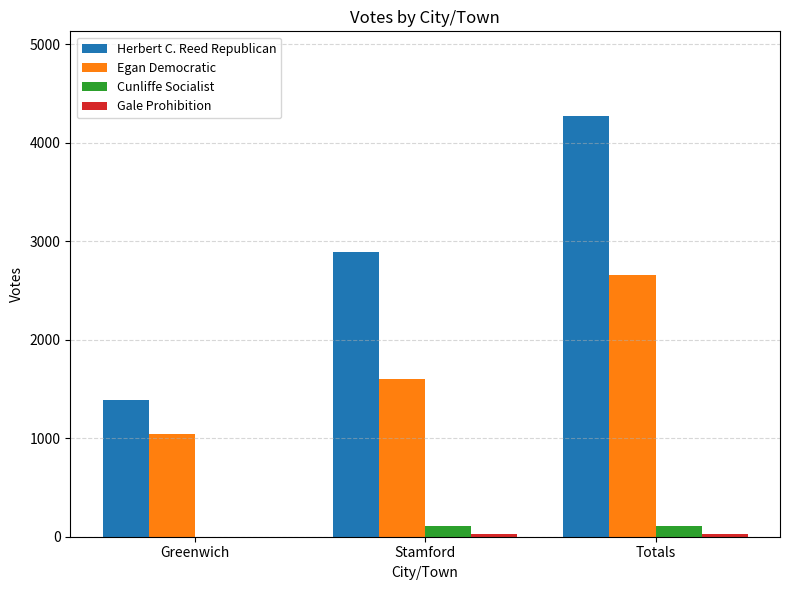

Between Greenwich and Totals, which series saw the biggest shift?

Herbert C. Reed Republican